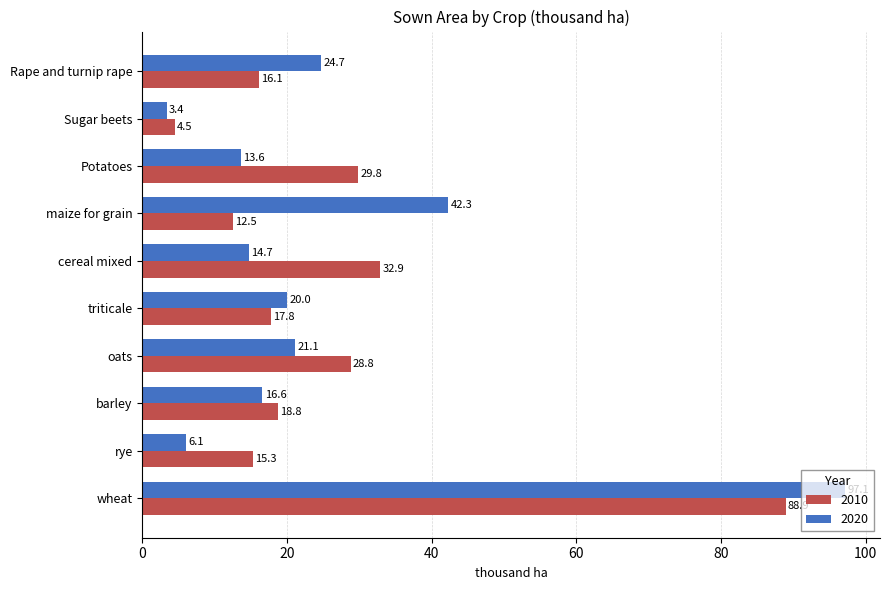

What is the difference between the 2010 values at Rape and turnip rape and barley?

2.7